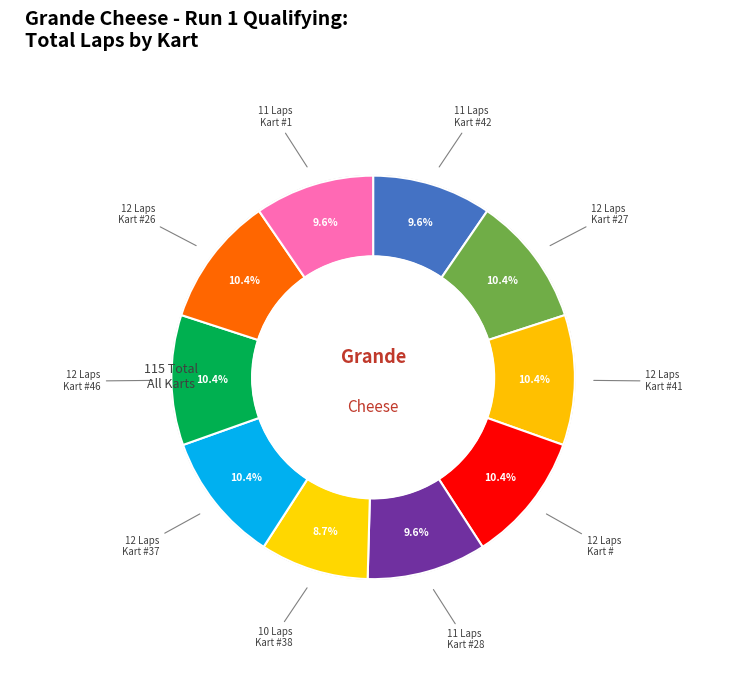

The Kart #38 slice represents 9% of the pie. True or false?

True